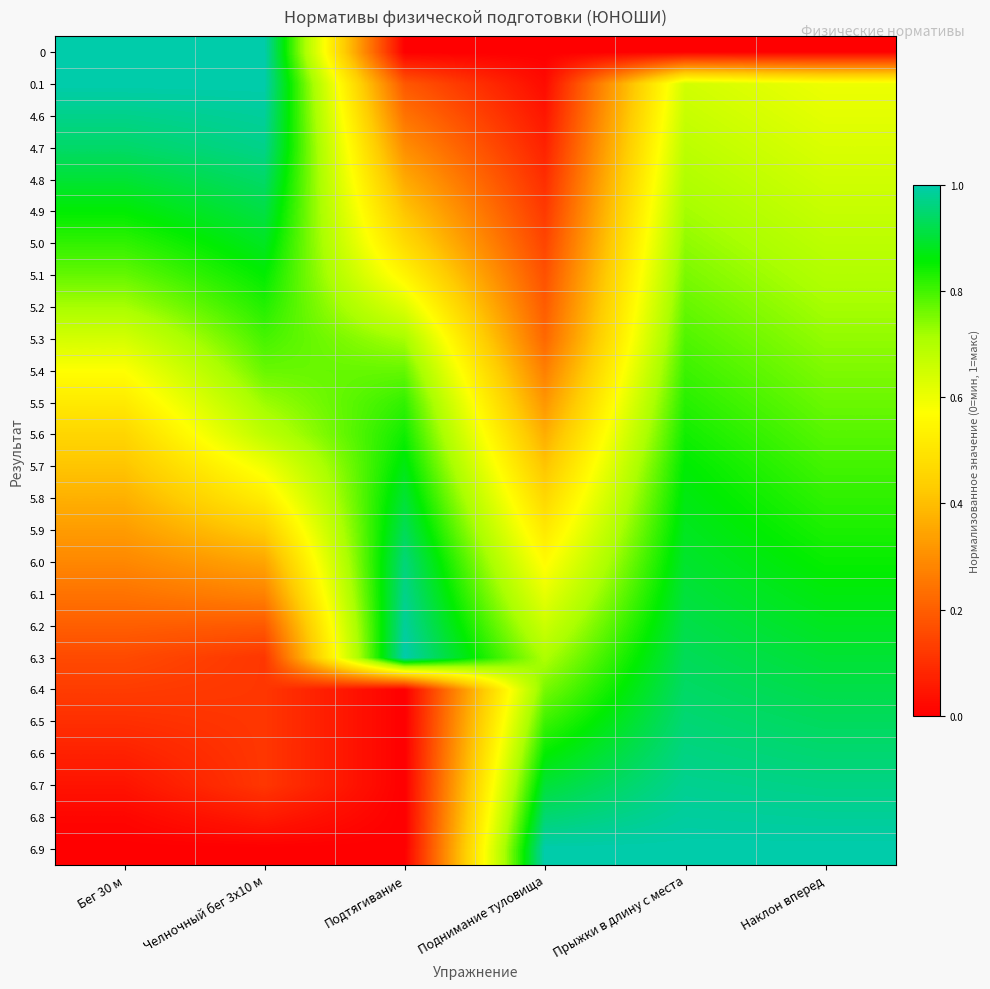

Reading left to right, transcribe all the data shown in this chart.

0: Бег 30 м=1.0	Челночный бег 3x10 м=1.0	Подтягивание=0.0	Поднимание туловища=0.0	Прыжки в длину с места=0.0	Наклон вперед=0.0
0.1: Бег 30 м=1.0	Челночный бег 3x10 м=1.0	Подтягивание=0.2	Поднимание туловища=0.0	Прыжки в длину с места=0.6	Наклон вперед=0.6
4.6: Бег 30 м=1.0	Челночный бег 3x10 м=1.0	Подтягивание=0.2	Поднимание туловища=0.0	Прыжки в длину с места=0.7	Наклон вперед=0.6
4.7: Бег 30 м=0.9	Челночный бег 3x10 м=1.0	Подтягивание=0.3	Поднимание туловища=0.1	Прыжки в длину с места=0.7	Наклон вперед=0.6
4.8: Бег 30 м=0.9	Челночный бег 3x10 м=0.9	Подтягивание=0.4	Поднимание туловища=0.1	Прыжки в длину с места=0.7	Наклон вперед=0.7
4.9: Бег 30 м=0.9	Челночный бег 3x10 м=0.9	Подтягивание=0.4	Поднимание туловища=0.1	Прыжки в длину с места=0.7	Наклон вперед=0.7
5.0: Бег 30 м=0.8	Челночный бег 3x10 м=0.9	Подтягивание=0.5	Поднимание туловища=0.1	Прыжки в длину с места=0.7	Наклон вперед=0.7
5.1: Бег 30 м=0.8	Челночный бег 3x10 м=0.9	Подтягивание=0.5	Поднимание туловища=0.2	Прыжки в длину с места=0.8	Наклон вперед=0.7
5.2: Бег 30 м=0.7	Челночный бег 3x10 м=0.8	Подтягивание=0.6	Поднимание туловища=0.2	Прыжки в длину с места=0.8	Наклон вперед=0.7
5.3: Бег 30 м=0.6	Челночный бег 3x10 м=0.8	Подтягивание=0.7	Поднимание туловища=0.2	Прыжки в длину с места=0.8	Наклон вперед=0.7
5.4: Бег 30 м=0.6	Челночный бег 3x10 м=0.8	Подтягивание=0.8	Поднимание туловища=0.3	Прыжки в длину с места=0.8	Наклон вперед=0.8
5.5: Бег 30 м=0.5	Челночный бег 3x10 м=0.7	Подтягивание=0.8	Поднимание туловища=0.3	Прыжки в длину с места=0.8	Наклон вперед=0.8
5.6: Бег 30 м=0.5	Челночный бег 3x10 м=0.7	Подтягивание=0.8	Поднимание туловища=0.4	Прыжки в длину с места=0.8	Наклон вперед=0.8
5.7: Бег 30 м=0.4	Челночный бег 3x10 м=0.6	Подтягивание=0.9	Поднимание туловища=0.4	Прыжки в длину с места=0.9	Наклон вперед=0.8
5.8: Бег 30 м=0.4	Челночный бег 3x10 м=0.5	Подтягивание=0.9	Поднимание туловища=0.5	Прыжки в длину с места=0.9	Наклон вперед=0.8
5.9: Бег 30 м=0.3	Челночный бег 3x10 м=0.4	Подтягивание=0.9	Поднимание туловища=0.5	Прыжки в длину с места=0.9	Наклон вперед=0.8
6.0: Бег 30 м=0.3	Челночный бег 3x10 м=0.3	Подтягивание=1.0	Поднимание туловища=0.6	Прыжки в длину с места=0.9	Наклон вперед=0.8
6.1: Бег 30 м=0.2	Челночный бег 3x10 м=0.3	Подтягивание=1.0	Поднимание туловища=0.6	Прыжки в длину с места=0.9	Наклон вперед=0.9
6.2: Бег 30 м=0.2	Челночный бег 3x10 м=0.2	Подтягивание=1.0	Поднимание туловища=0.7	Прыжки в длину с места=0.9	Наклон вперед=0.9
6.3: Бег 30 м=0.2	Челночный бег 3x10 м=0.1	Подтягивание=1.0	Поднимание туловища=0.7	Прыжки в длину с места=0.9	Наклон вперед=0.9
6.4: Бег 30 м=0.1	Челночный бег 3x10 м=0.1	Подтягивание=0.0	Поднимание туловища=0.8	Прыжки в длину с места=0.9	Наклон вперед=0.9
6.5: Бег 30 м=0.1	Челночный бег 3x10 м=0.1	Подтягивание=0.0	Поднимание туловища=0.8	Прыжки в длину с места=1.0	Наклон вперед=0.9
6.6: Бег 30 м=0.1	Челночный бег 3x10 м=0.1	Подтягивание=0.0	Поднимание туловища=0.9	Прыжки в длину с места=1.0	Наклон вперед=0.9
6.7: Бег 30 м=0.0	Челночный бег 3x10 м=0.1	Подтягивание=0.0	Поднимание туловища=0.9	Прыжки в длину с места=1.0	Наклон вперед=1.0
6.8: Бег 30 м=0.0	Челночный бег 3x10 м=0.1	Подтягивание=0.0	Поднимание туловища=1.0	Прыжки в длину с места=1.0	Наклон вперед=1.0
6.9: Бег 30 м=0.0	Челночный бег 3x10 м=0.0	Подтягивание=0.0	Поднимание туловища=1.0	Прыжки в длину с места=1.0	Наклон вперед=1.0